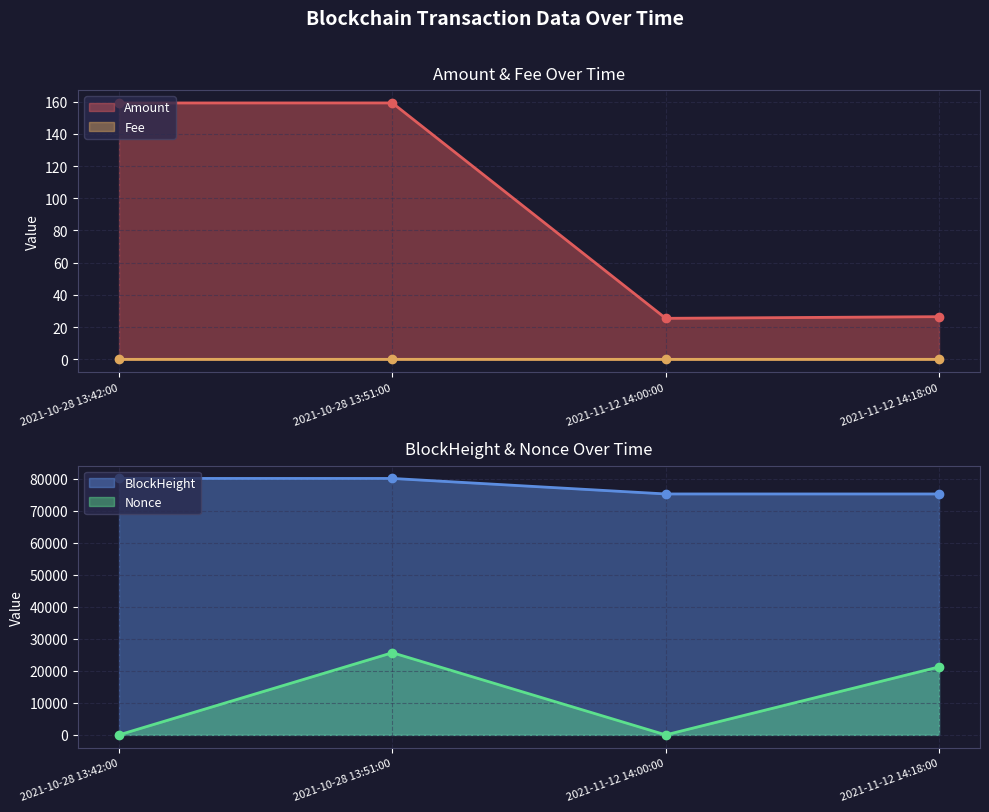

What is the difference between the highest and lowest values at 2021-11-12 14:18:00?

75255.0